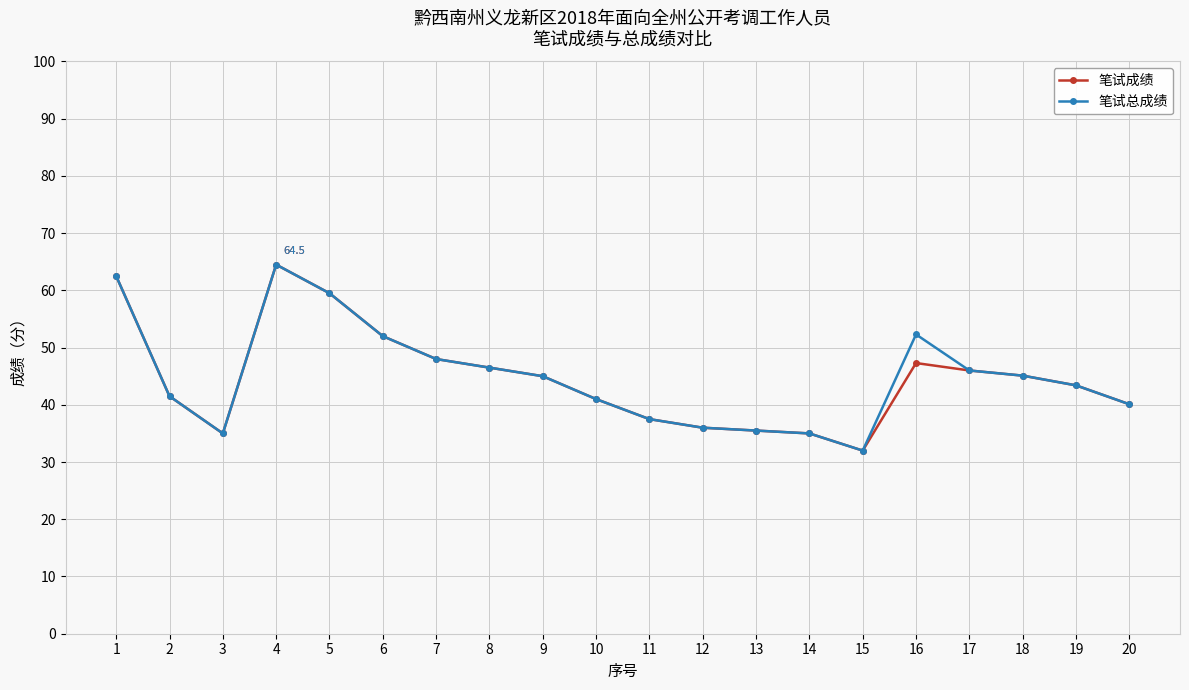

The value of 笔试总成绩 at 8 is 46.5. True or false?

True